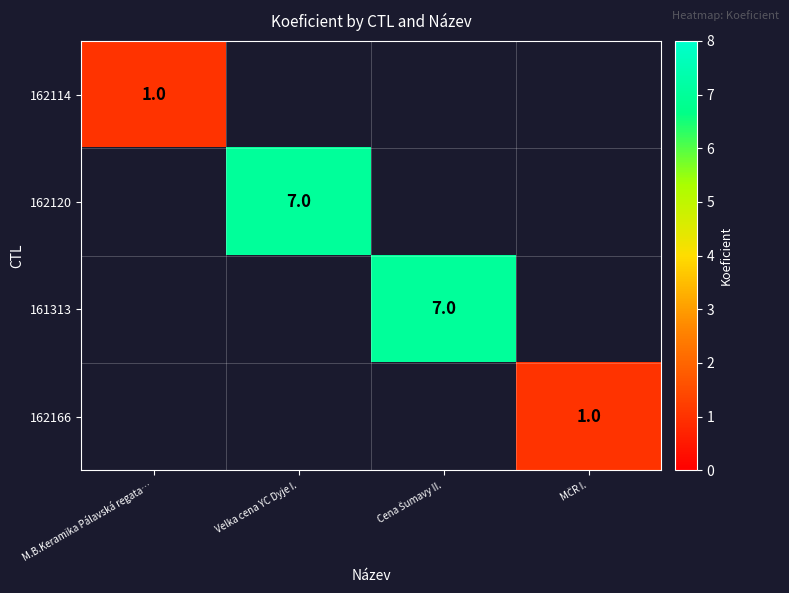

Is it true that 162120 equals 10 at Velka cena YC Dyje I.?

False